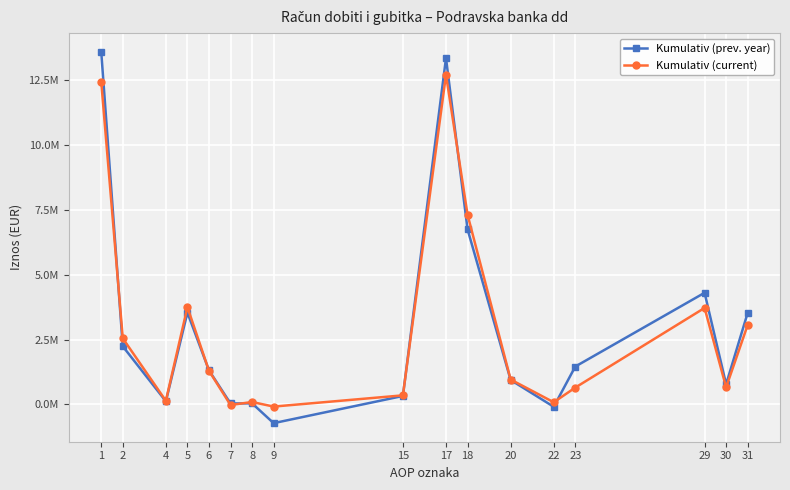

What is the average value of the Kumulativ (current) series?

2921293